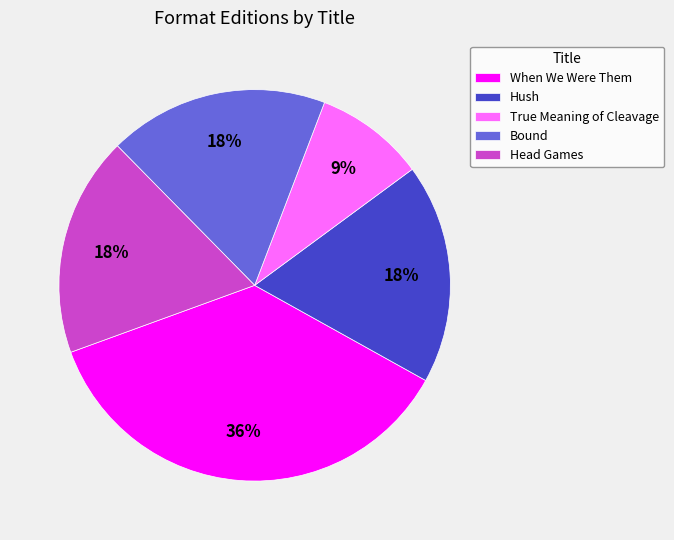

The Bound slice represents 4% of the pie. True or false?

False